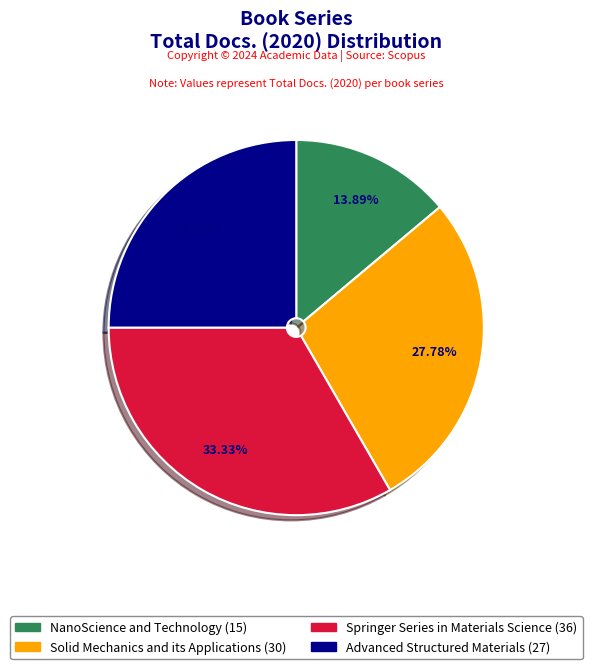

What is the total percentage of Springer Series in Materials Science and NanoScience and Technology?

47.2%